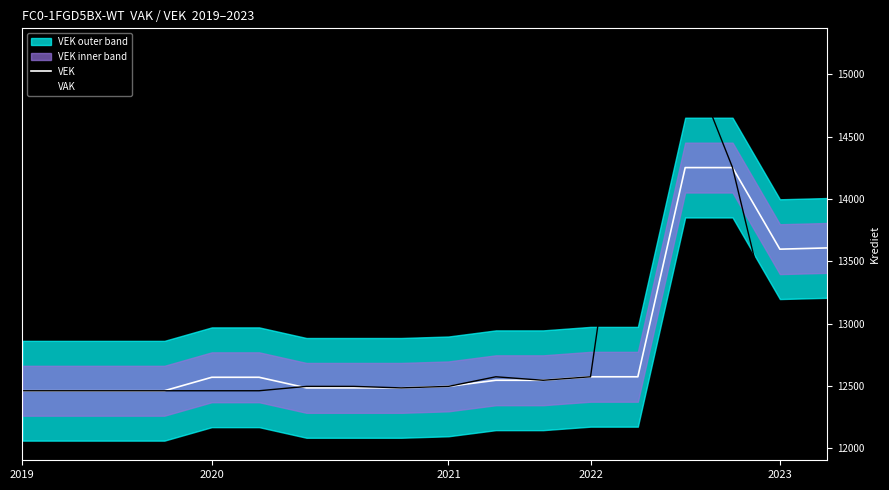

How many interior local valleys does the VAK series have?

3